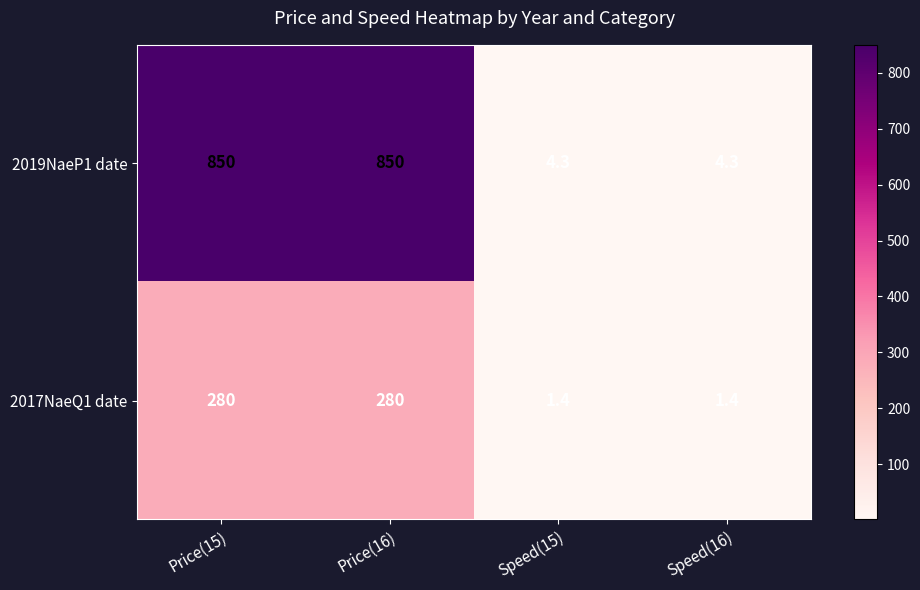

Rank the series by their average value, from highest to lowest.

2019NaeP1 date, 2017NaeQ1 date